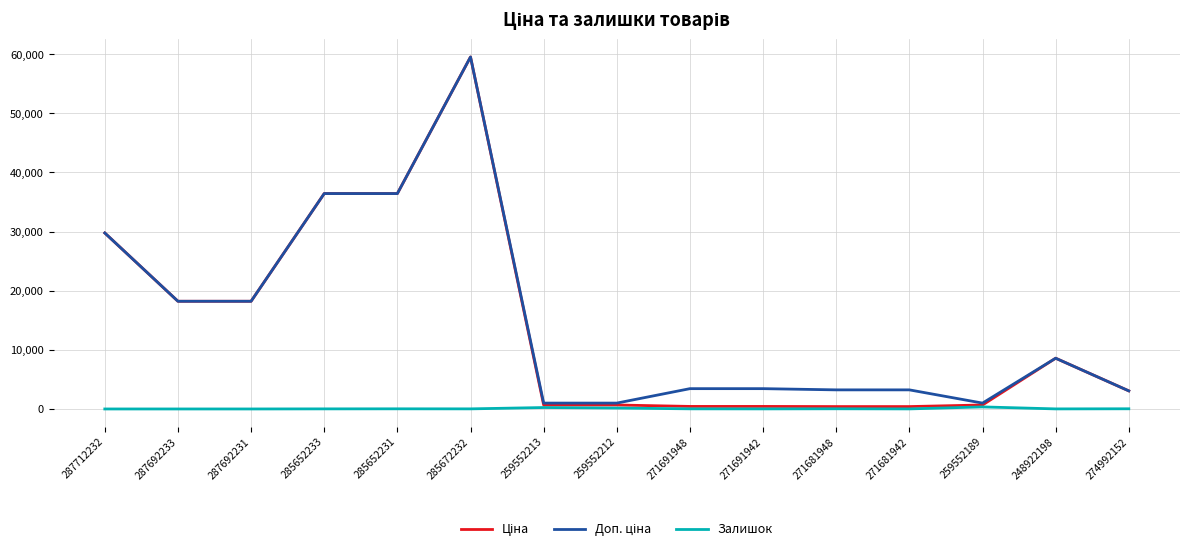

The value of Залишок at 287712232 is 0.0. True or false?

True